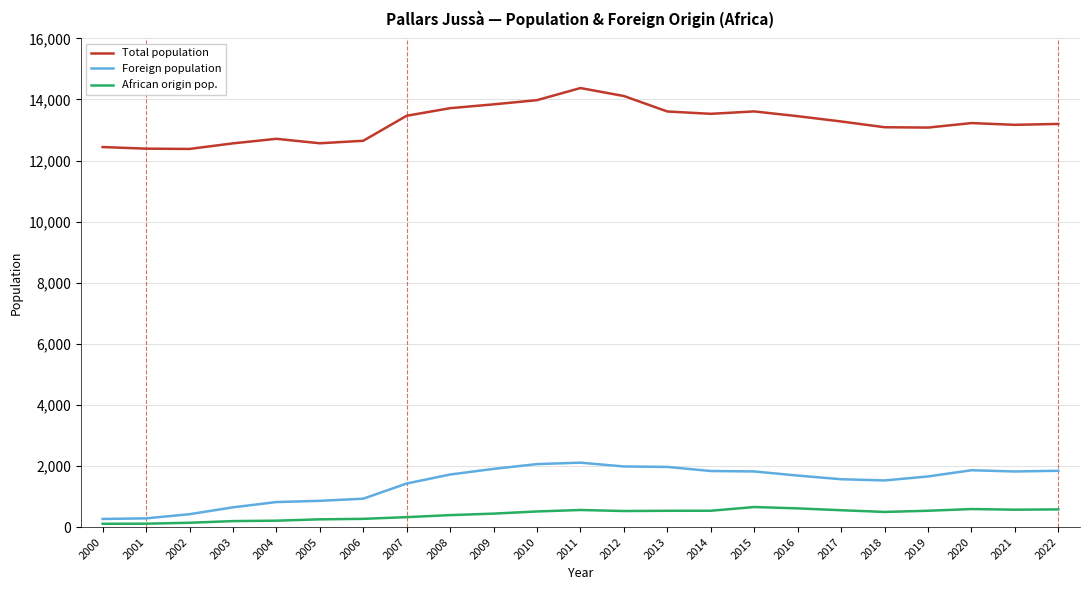

In African origin pop., how many points are higher than both neighbors (excluding endpoints)?

3